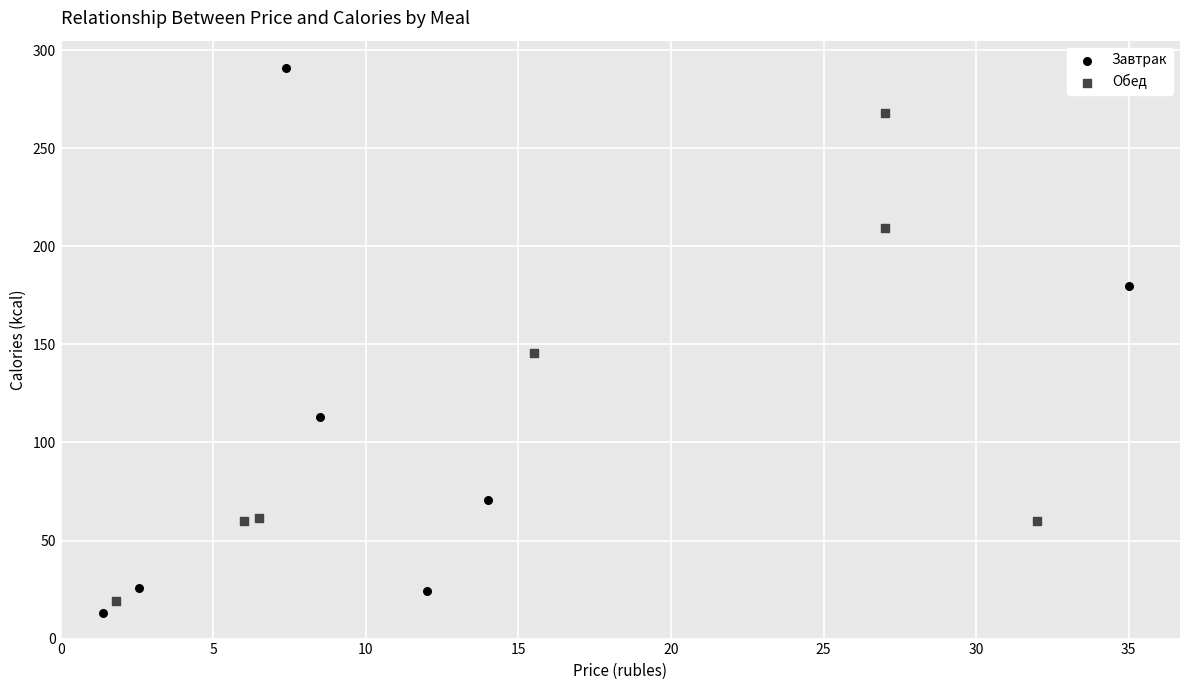

Which series has the largest Y range (max minus min)?

Завтрак